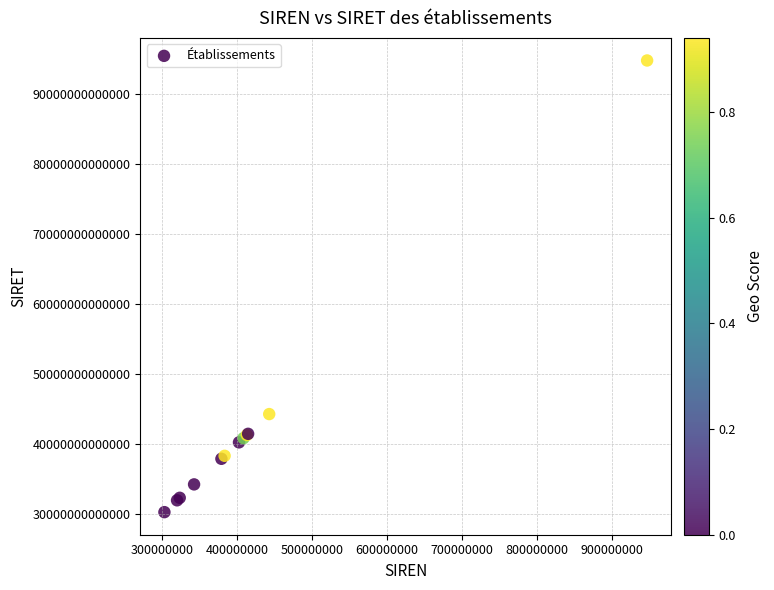

What Y value in the scatter plot is closest to 62521181300014?

44304292400011